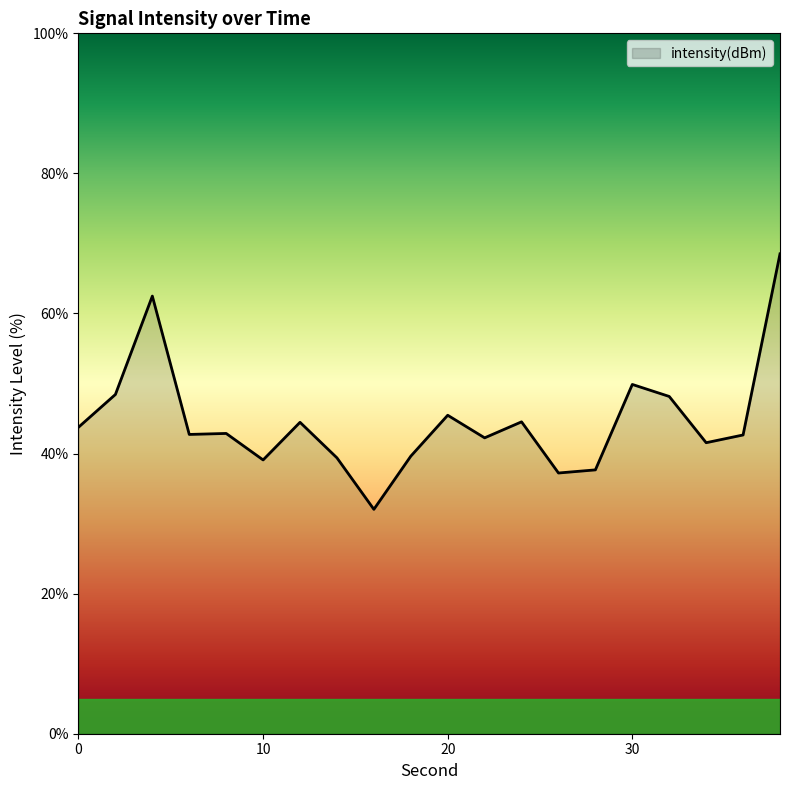

What is the greatest value displayed?

68.5